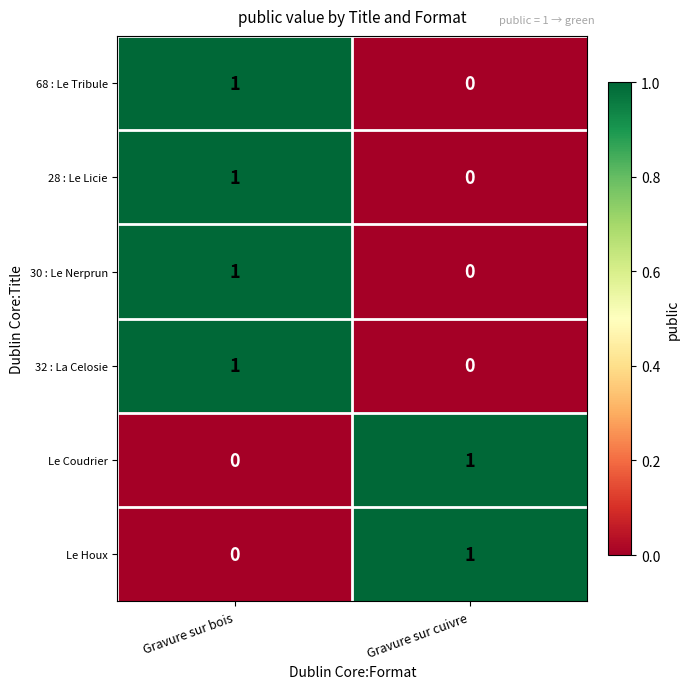

At which label does 32 : La Celosie reach its peak?

Gravure sur bois